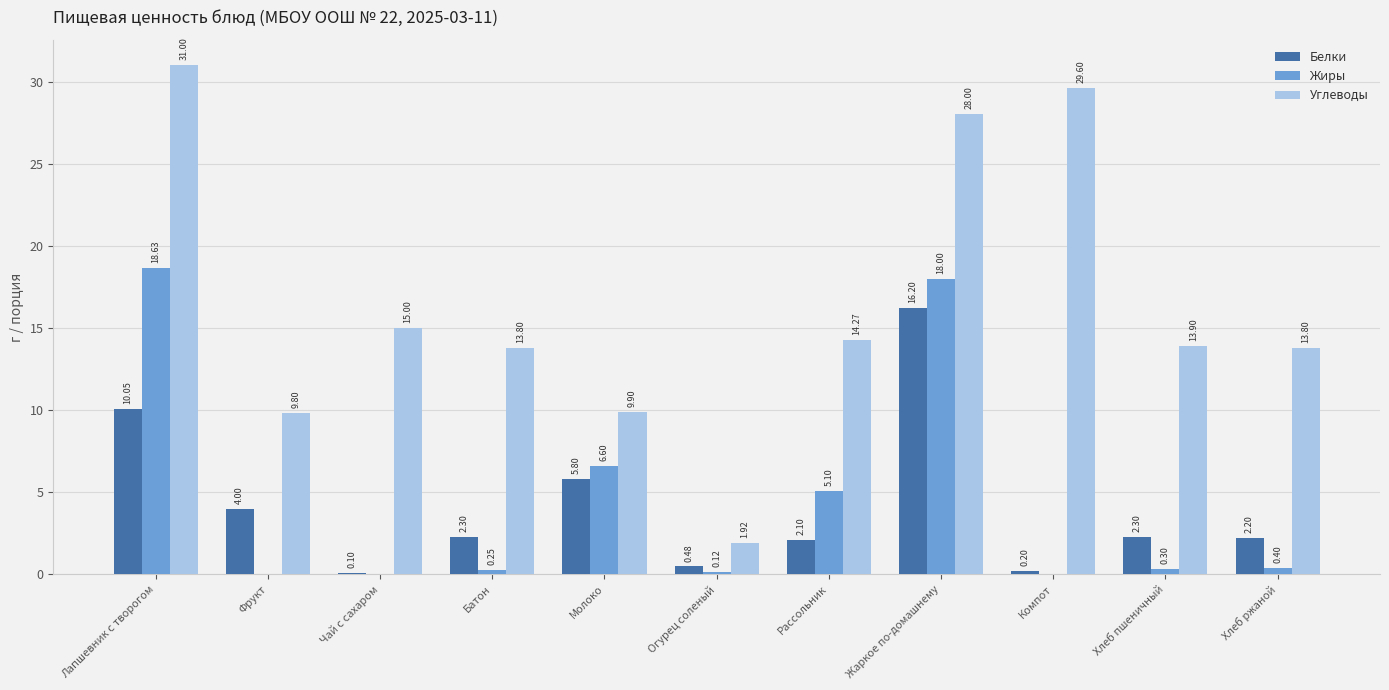

Which series changed the most between Огурец соленый and Компот?

Углеводы